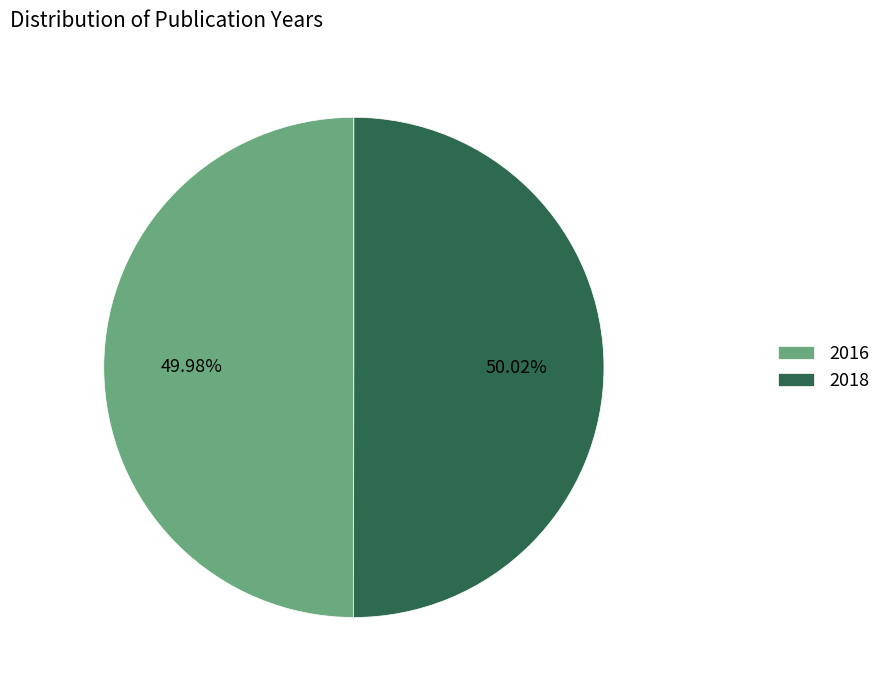

What is the ratio of the value at 2018 to the value at 2016?

1.0